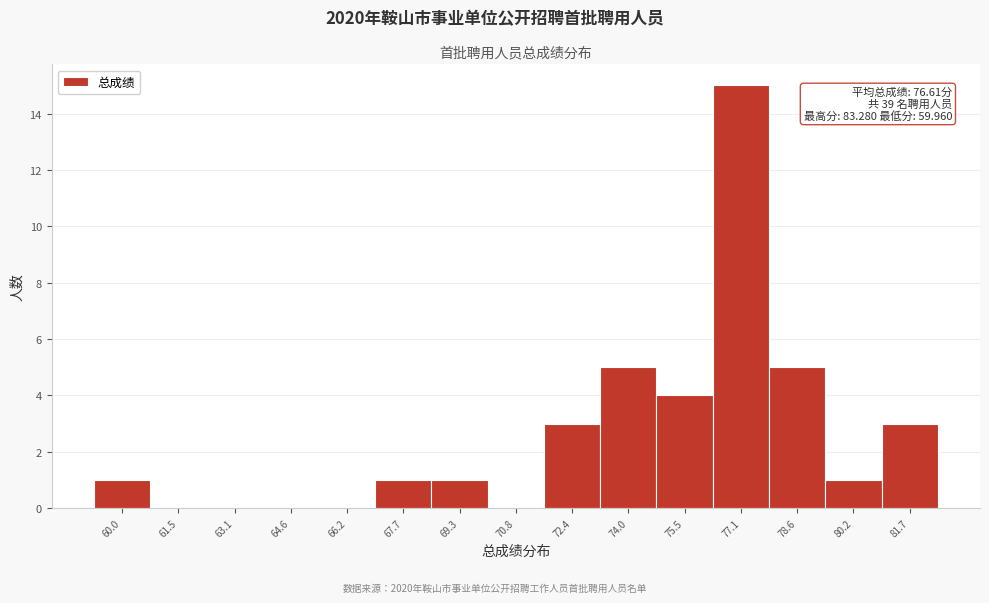

Reading right to left, transcribe all the data shown in this chart.

81.7=3	80.2=1	78.6=5	77.1=15	75.5=4	74.0=5	72.4=3	70.8=0	69.3=1	67.7=1	66.2=0	64.6=0	63.1=0	61.5=0	60.0=1